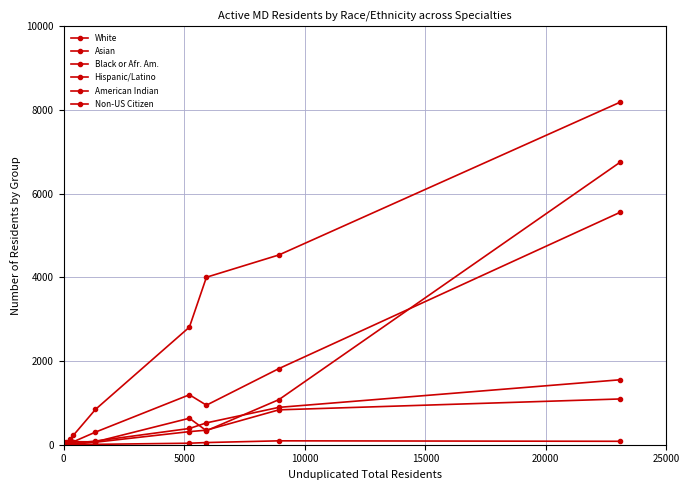

List the series in order of their peak value, highest first.

White, Non-US Citizen, Asian, Hispanic/Latino, Black or Afr. Am., American Indian